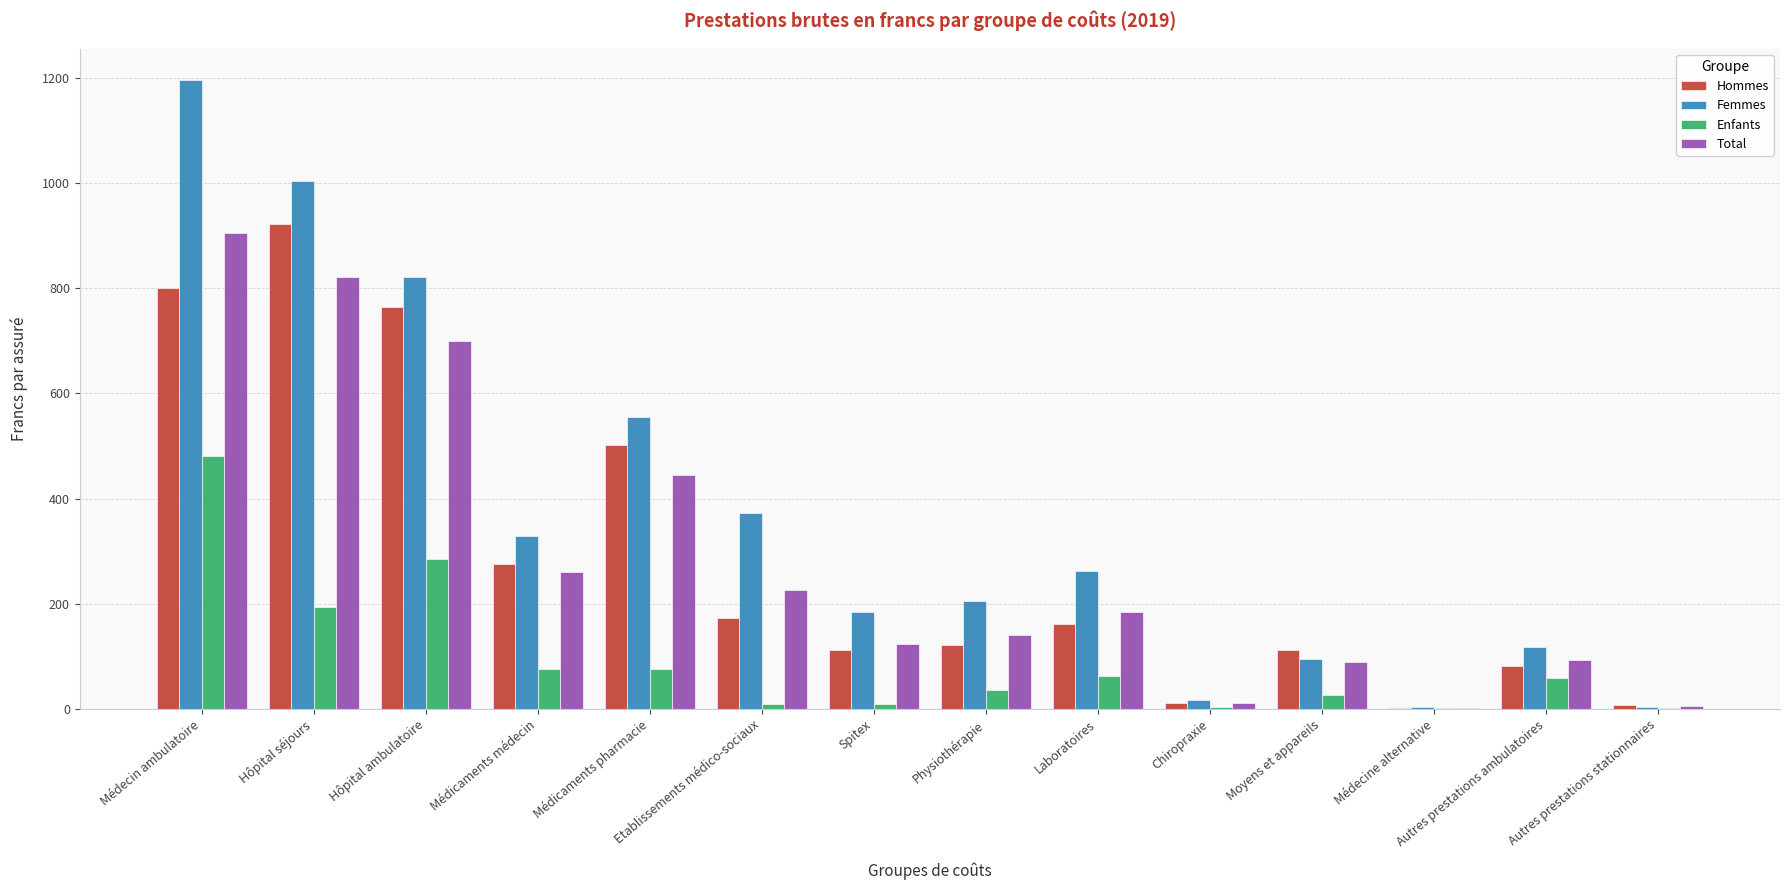

The Femmes series shows 1003.6 at Hôpital séjours. True or false?

True